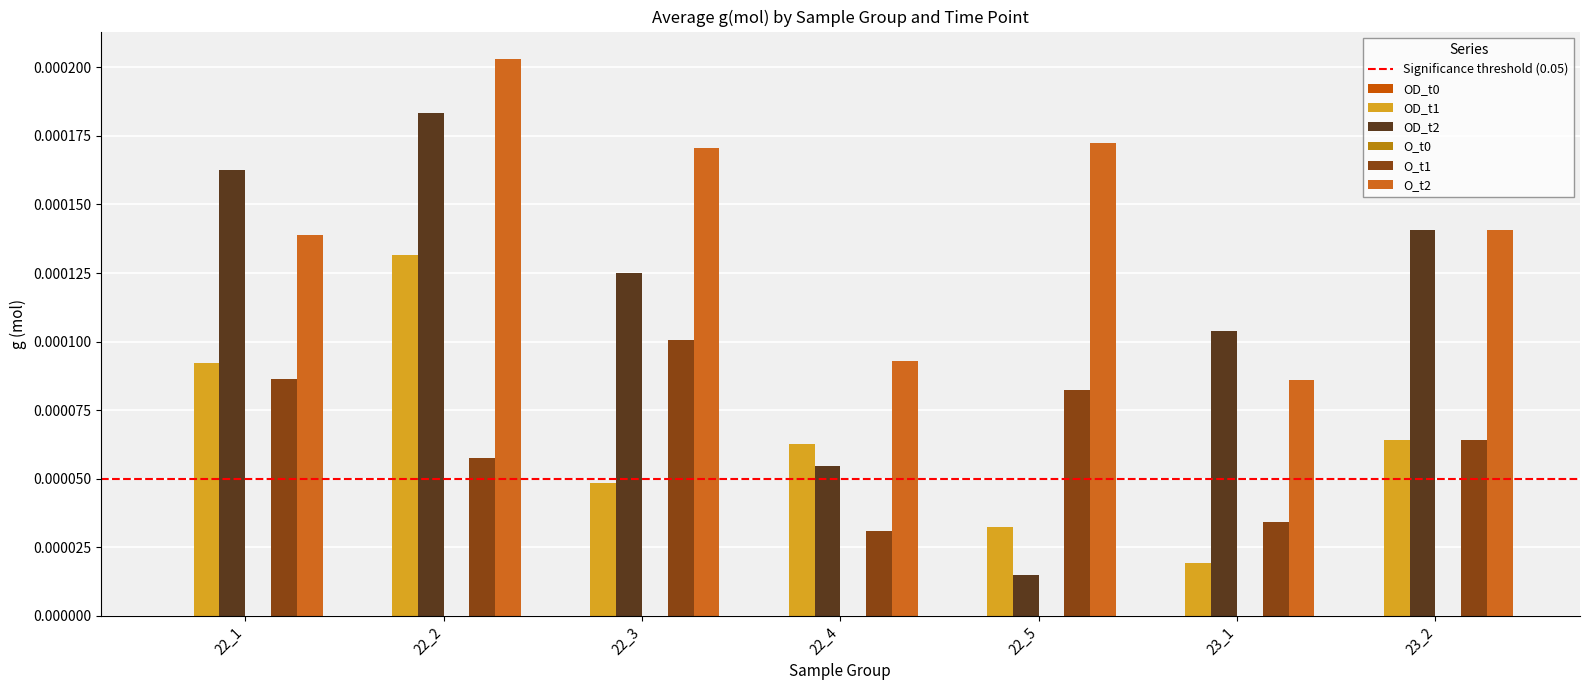

Which label corresponds to the smallest value in the chart?

22_5